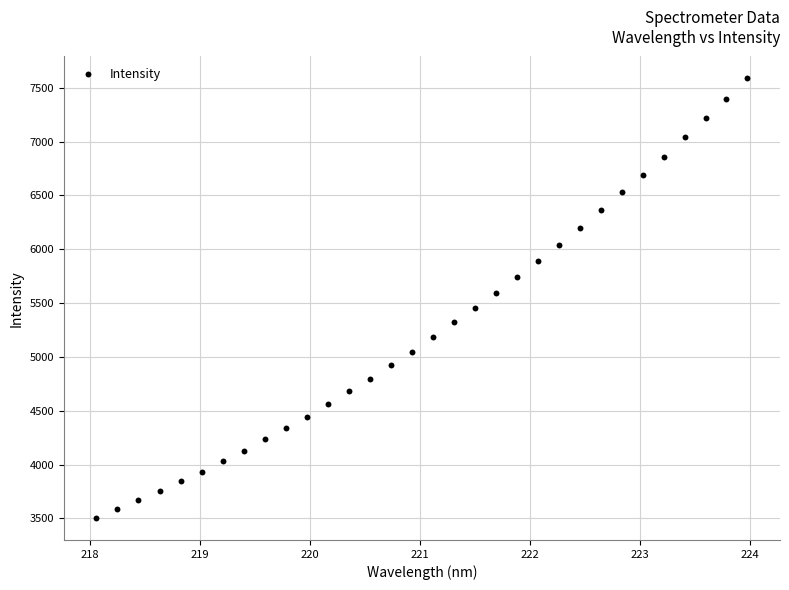

What is the range of X values (max minus min)?

5.9